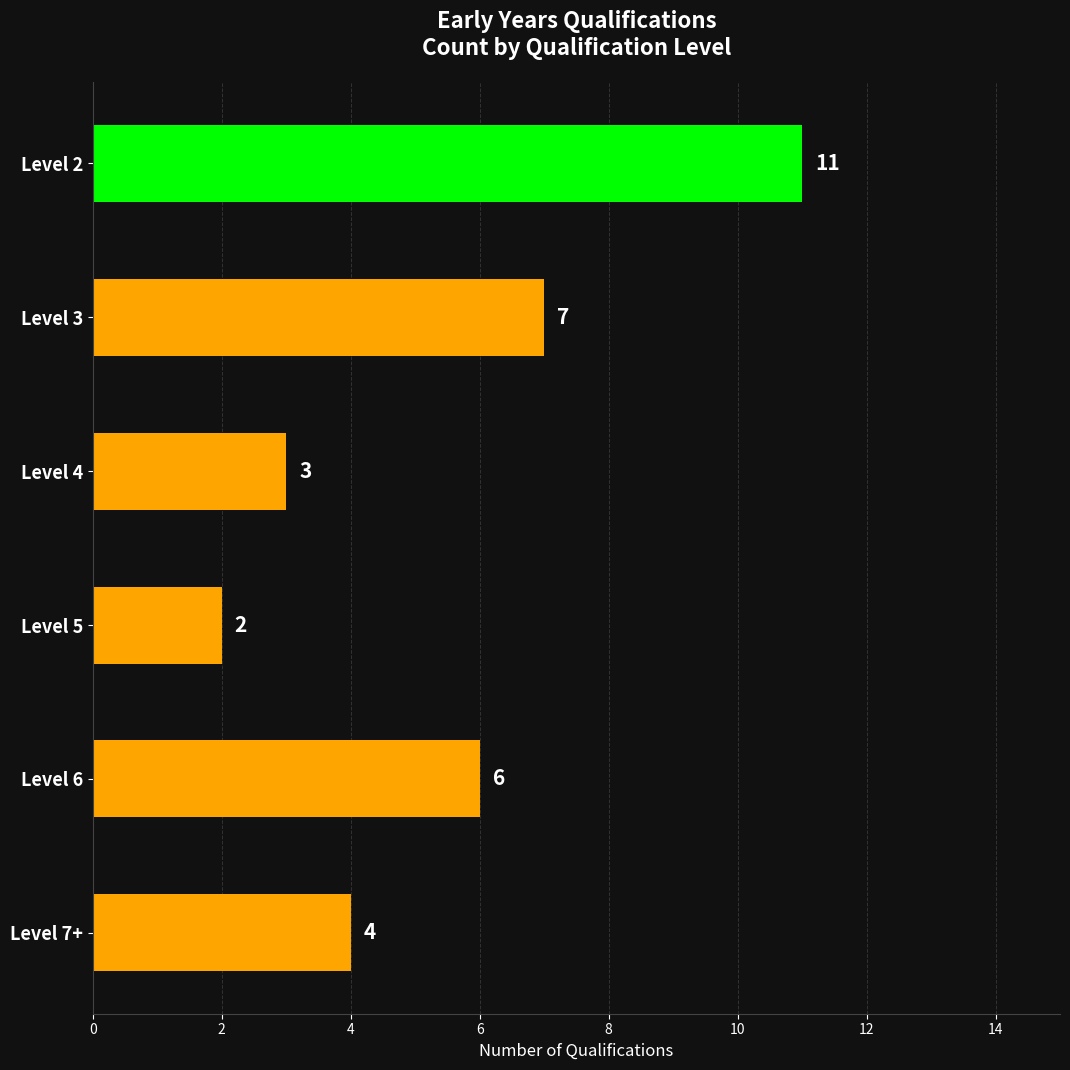

Rank the categories by value from highest to lowest.

Level 2, Level 3, Level 6, Level 7+, Level 4, Level 5